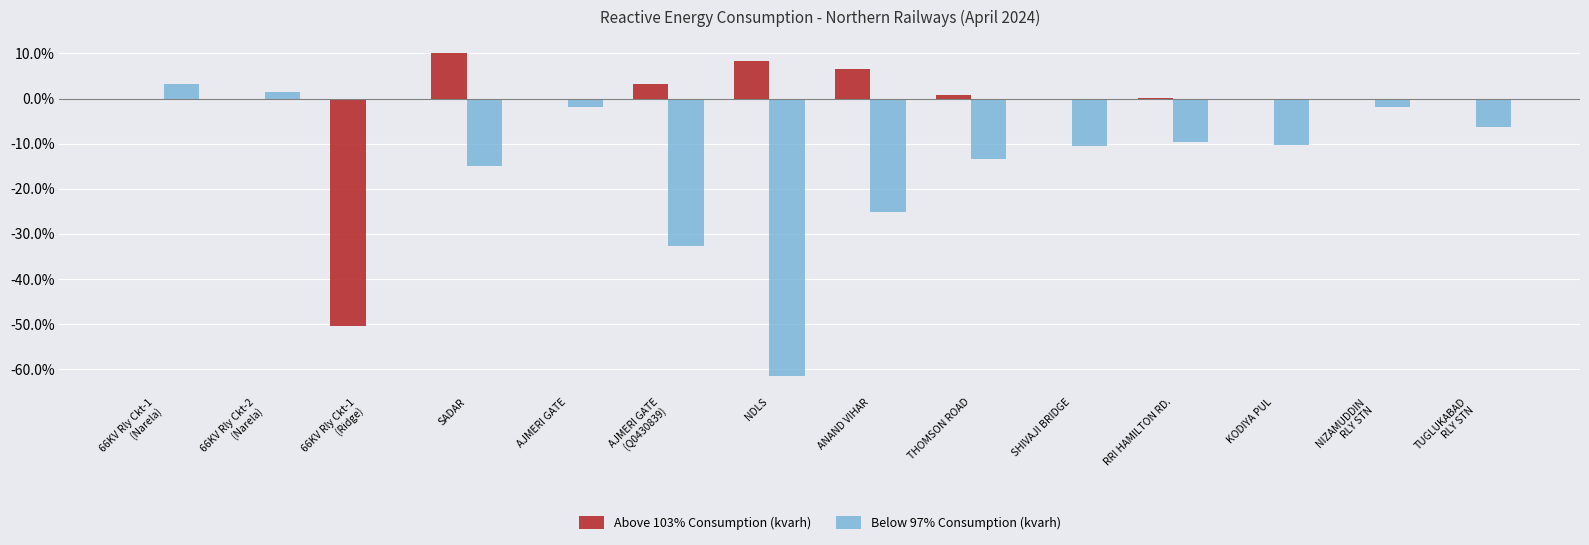

How many groups of bars are there?

14